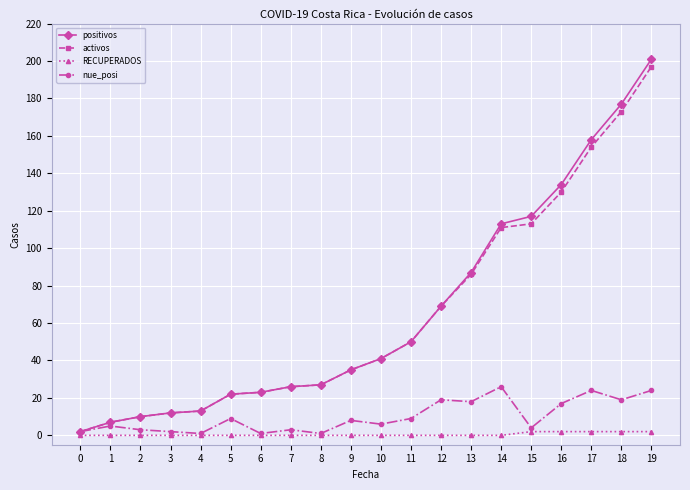

How many distinct data groups are displayed?

4